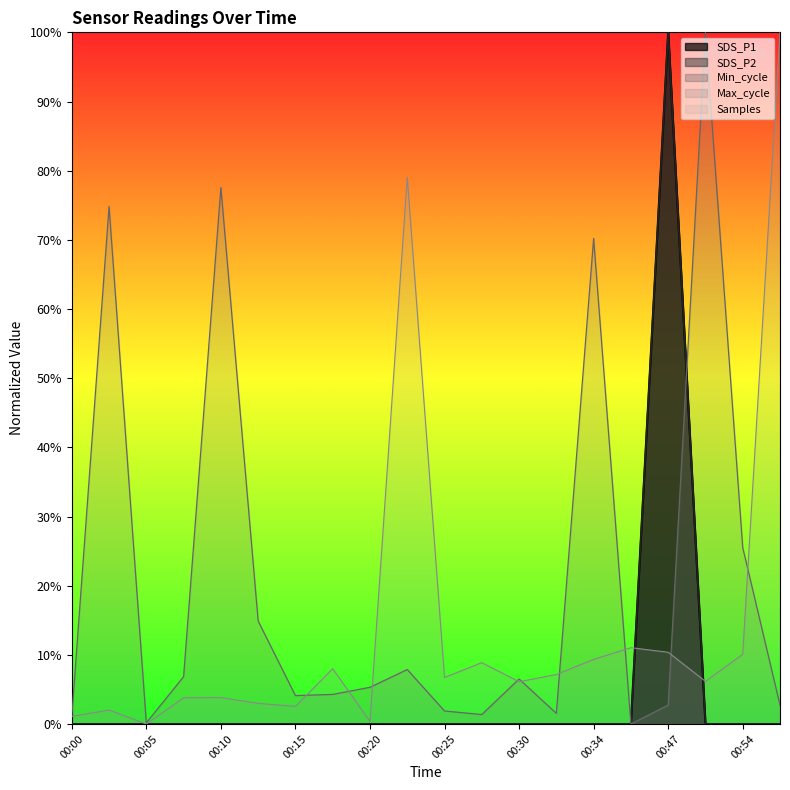

Reading left to right, list all the values displayed in this chart.

SDS_P1: 00:00=0.0	00:03=0.0	00:05=0.0	00:08=0.0	00:10=0.0	00:12=0.0	00:15=0.0	00:17=0.0	00:20=0.0	00:22=0.0	00:25=0.0	00:27=0.0	00:30=0.0	00:32=0.0	00:34=0.0	00:37=0.0	00:47=100.0	00:51=0.0	00:54=0.0	00:56=0.0
SDS_P2: 00:00=0.0	00:03=0.0	00:05=0.0	00:08=0.0	00:10=0.0	00:12=0.0	00:15=0.0	00:17=0.0	00:20=0.0	00:22=0.0	00:25=0.0	00:27=0.0	00:30=0.0	00:32=0.0	00:34=0.0	00:37=0.0	00:47=100.0	00:51=0.0	00:54=0.0	00:56=0.0
Max_cycle: 00:00=1.0	00:03=74.8	00:05=0.2	00:08=6.8	00:10=77.6	00:12=14.9	00:15=4.1	00:17=4.3	00:20=5.3	00:22=7.9	00:25=1.9	00:27=1.4	00:30=6.5	00:32=1.5	00:34=70.2	00:37=0.0	00:47=2.7	00:51=100.0	00:54=25.5	00:56=2.7
Samples: 00:00=1.1	00:03=2.0	00:05=0.0	00:08=3.8	00:10=3.8	00:12=3.0	00:15=2.5	00:17=8.0	00:20=0.4	00:22=79.1	00:25=6.7	00:27=8.9	00:30=6.1	00:32=7.2	00:34=9.3	00:37=11.0	00:47=10.4	00:51=6.2	00:54=10.1	00:56=100.0